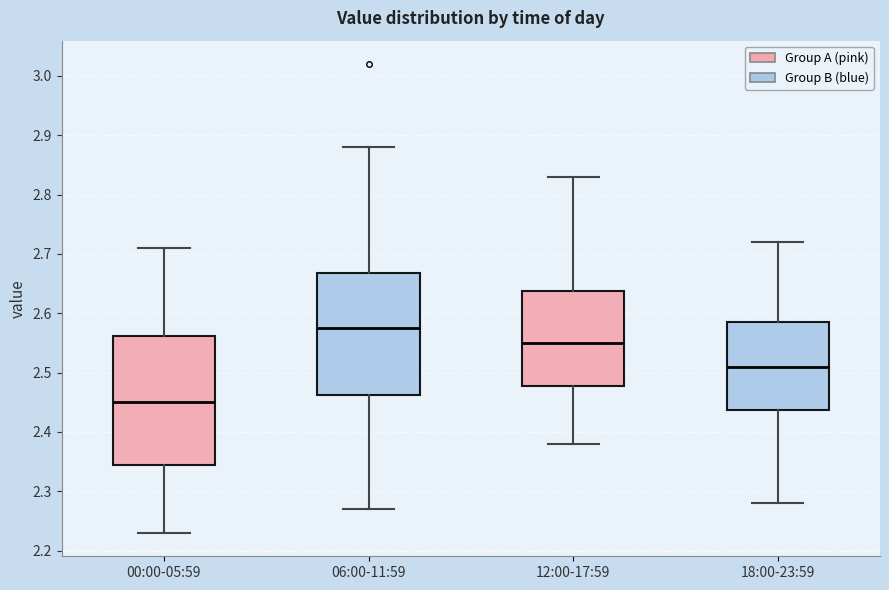

Where does the median line of the box for 12:00-17:59 sit on the y-axis? The values are not printed on the chart, so give them approximately, as read against the axis.

2.55